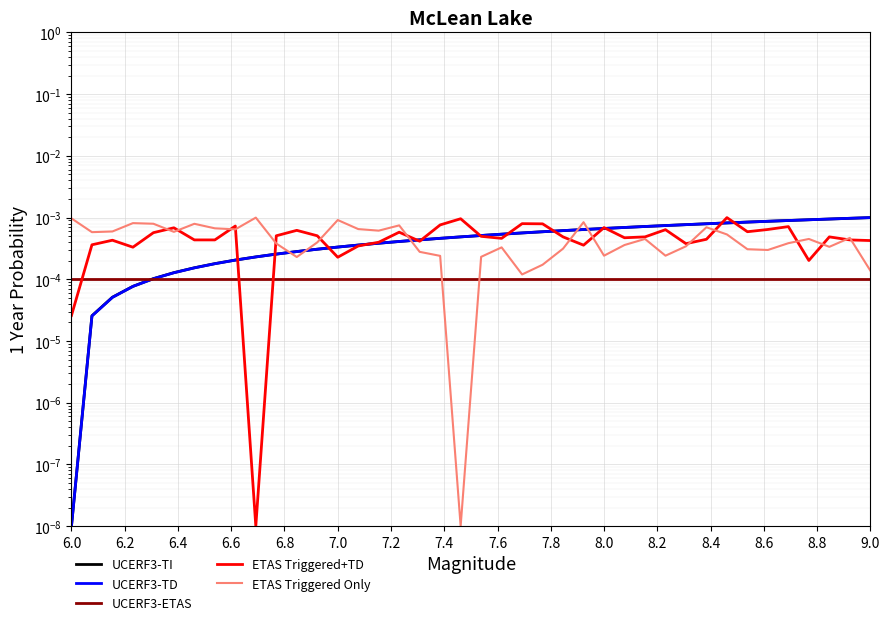

What are all the series names shown in the legend?

UCERF3-TI, UCERF3-TD, UCERF3-ETAS, ETAS Triggered+TD, ETAS Triggered Only